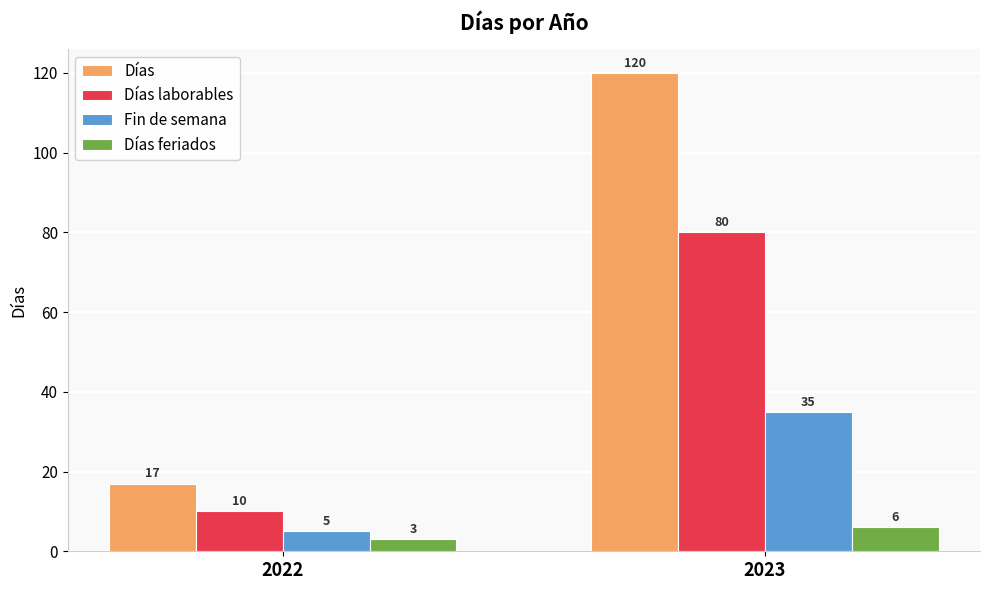

What are all the series names shown in the legend?

Días, Días laborables, Fin de semana, Días feriados